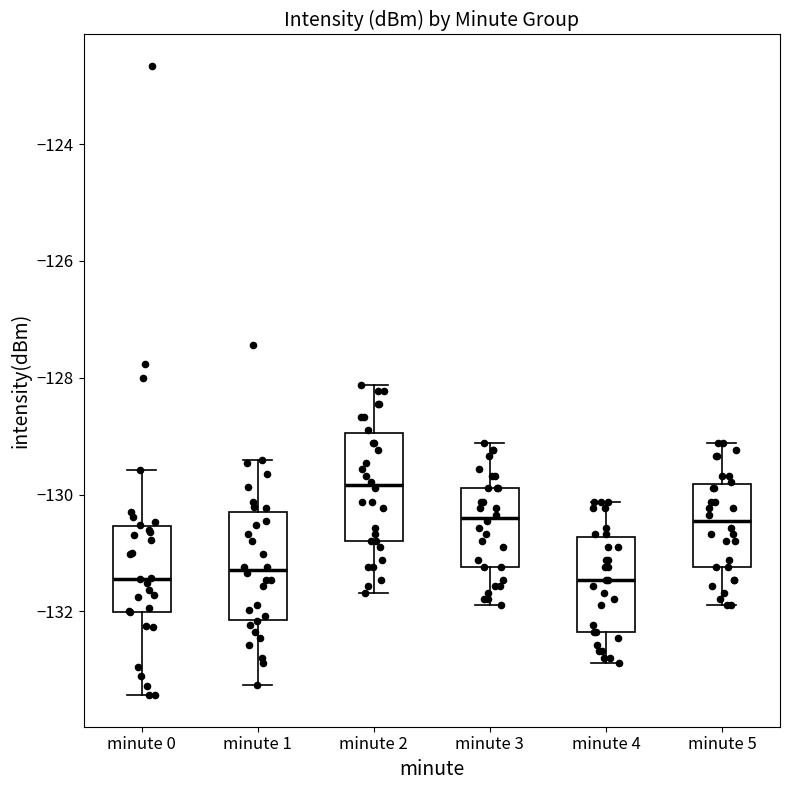

Where is the upper edge of the box for minute 3 on the y-axis? The values are not printed on the chart, so give them approximately, as read against the axis.

-129.8